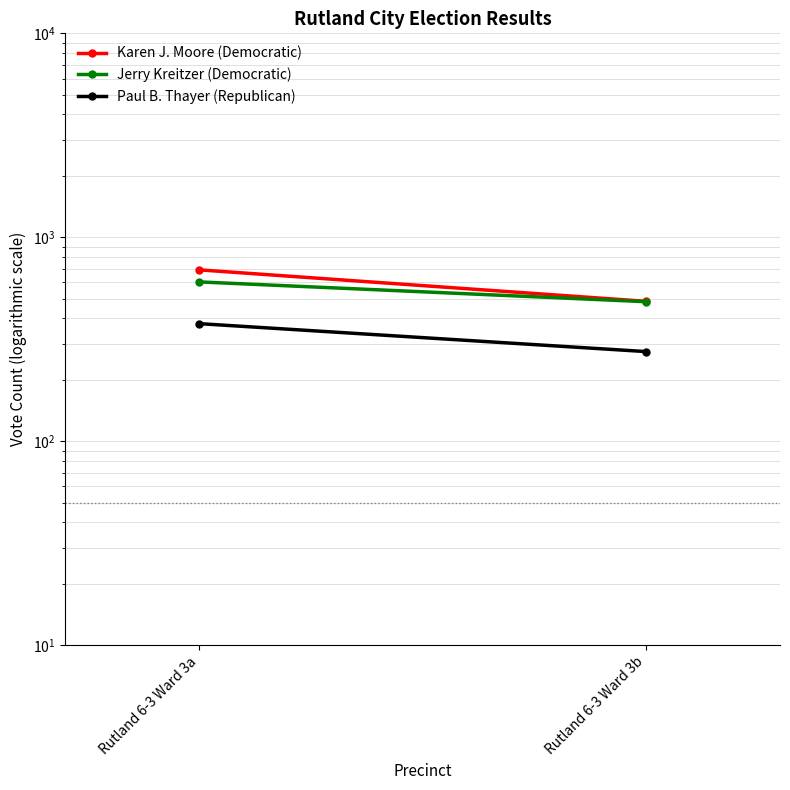

What is the sum of all Jerry Kreitzer (Democratic) values?

1087